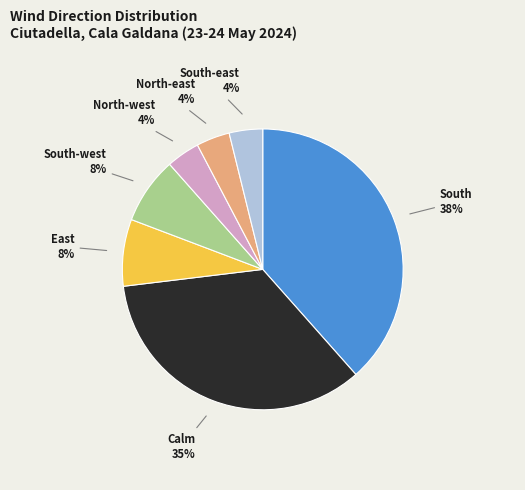

Which category has the biggest portion of the pie?

South